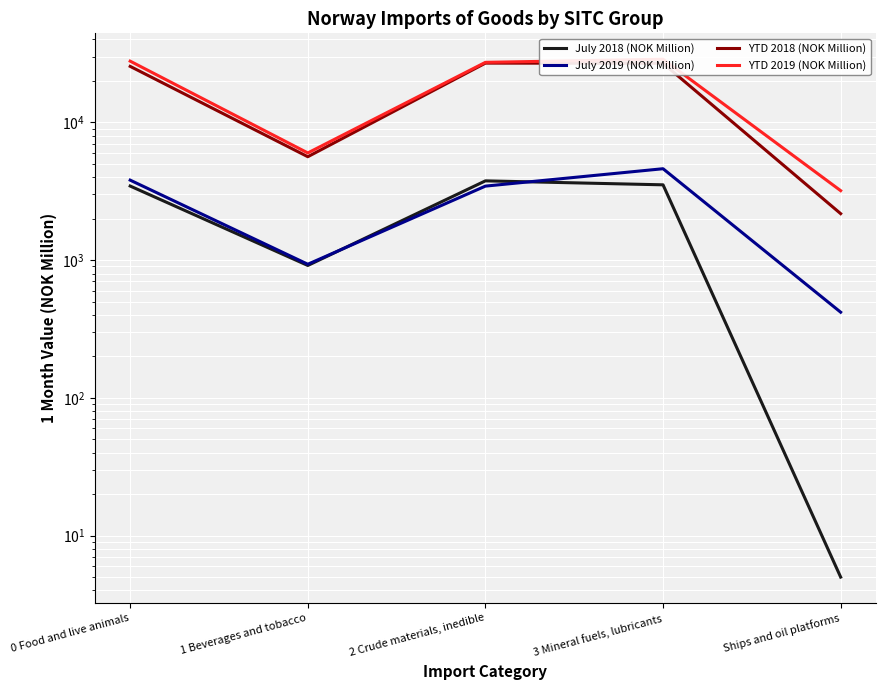

What is the maximum value for YTD 2018 (NOK Million)?

26941